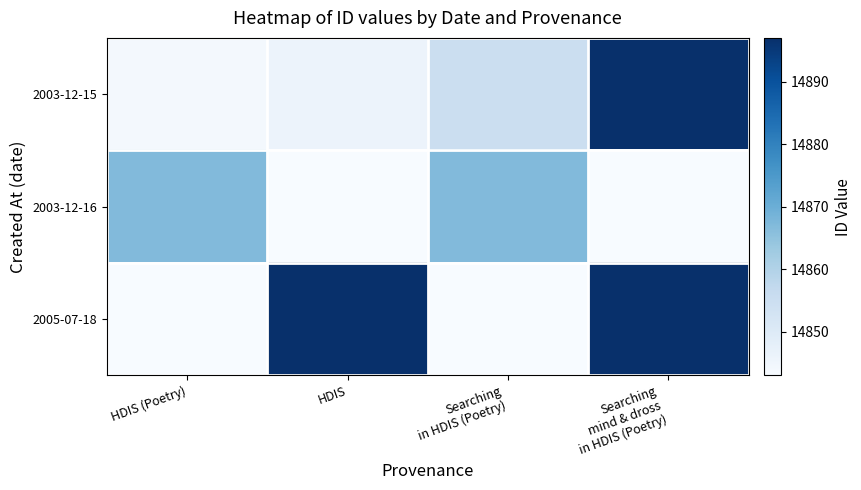

Which series has the largest total across all categories?

2005-07-18